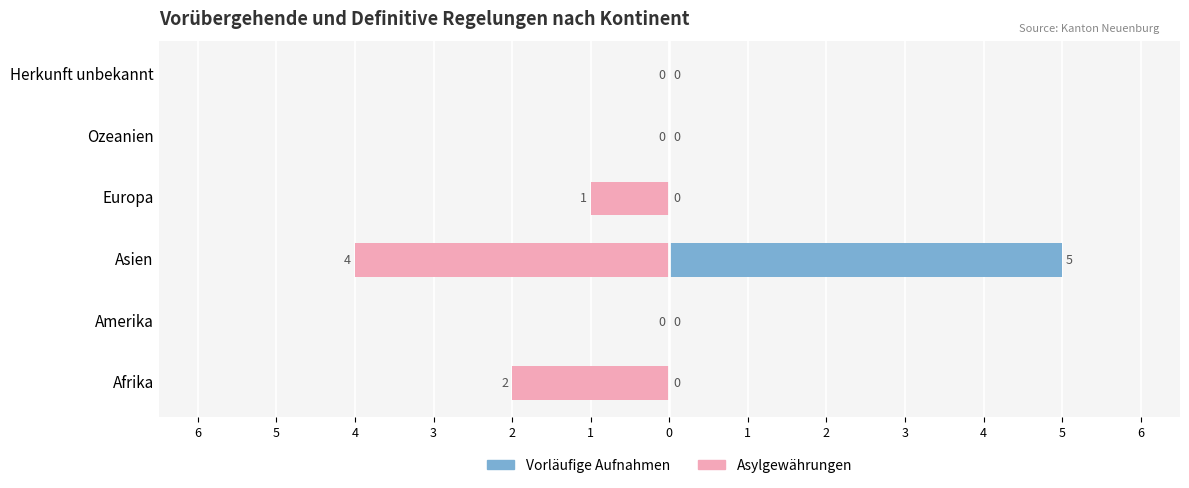

Which series has the widest spread of values?

Vorläufige Aufnahmen